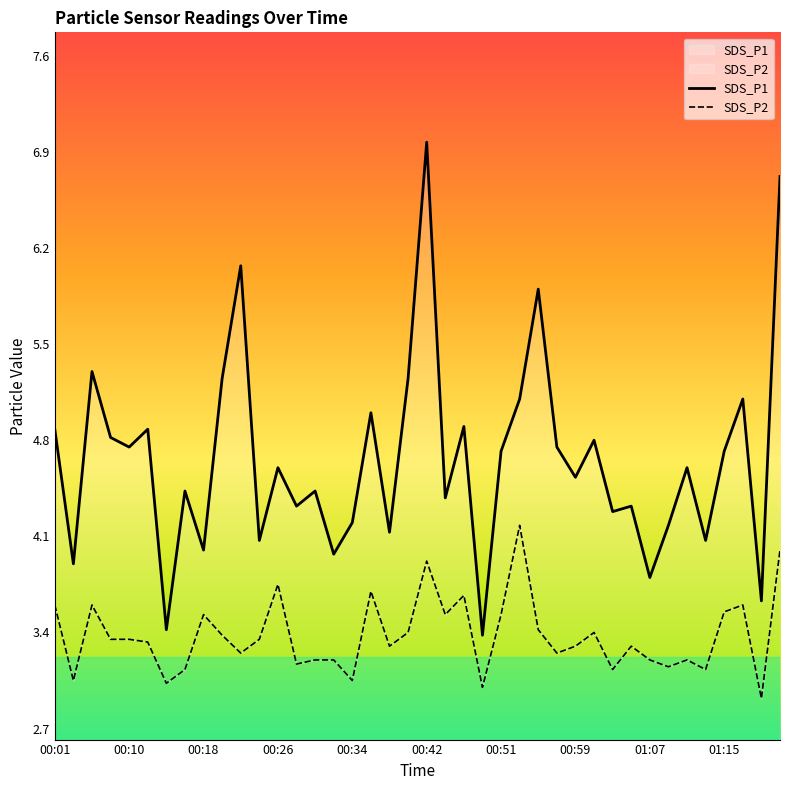

True or false: SDS_P2 has a value of 4.0 at 01:21.

True